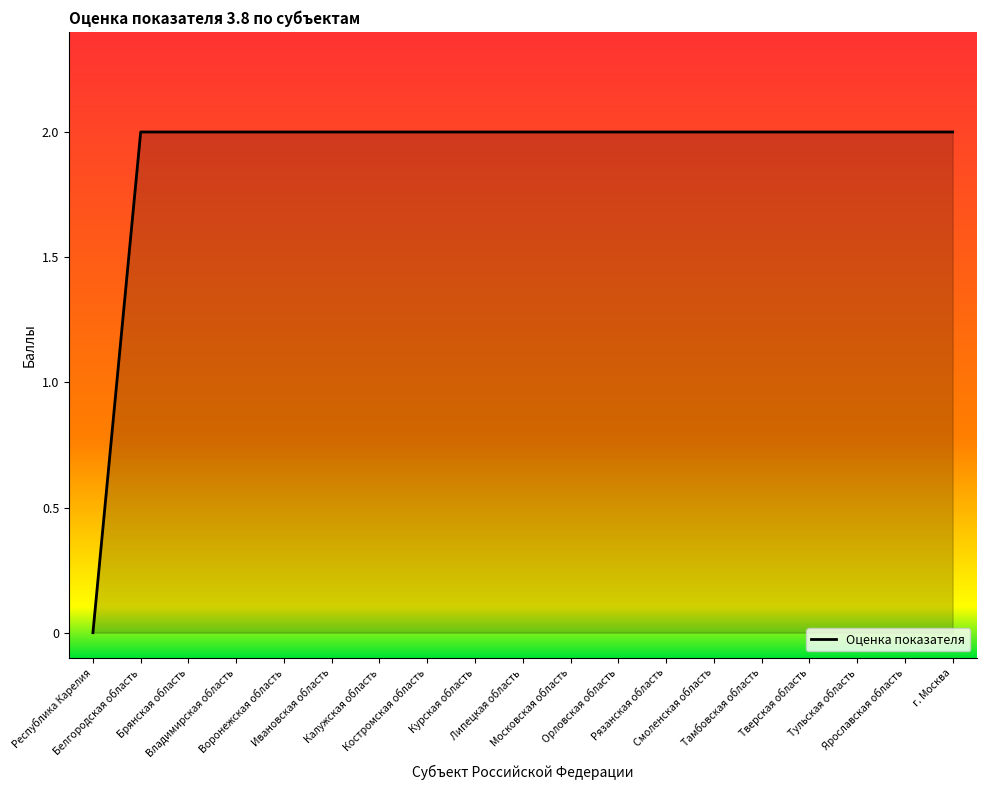

Reading right to left, transcribe all the data shown in this chart.

г. Москва=2	Ярославская область=2	Тульская область=2	Тверская область=2	Тамбовская область=2	Смоленская область=2	Рязанская область=2	Орловская область=2	Московская область=2	Липецкая область=2	Курская область=2	Костромская область=2	Калужская область=2	Ивановская область=2	Воронежская область=2	Владимирская область=2	Брянская область=2	Белгородская область=2	Республика Карелия=0